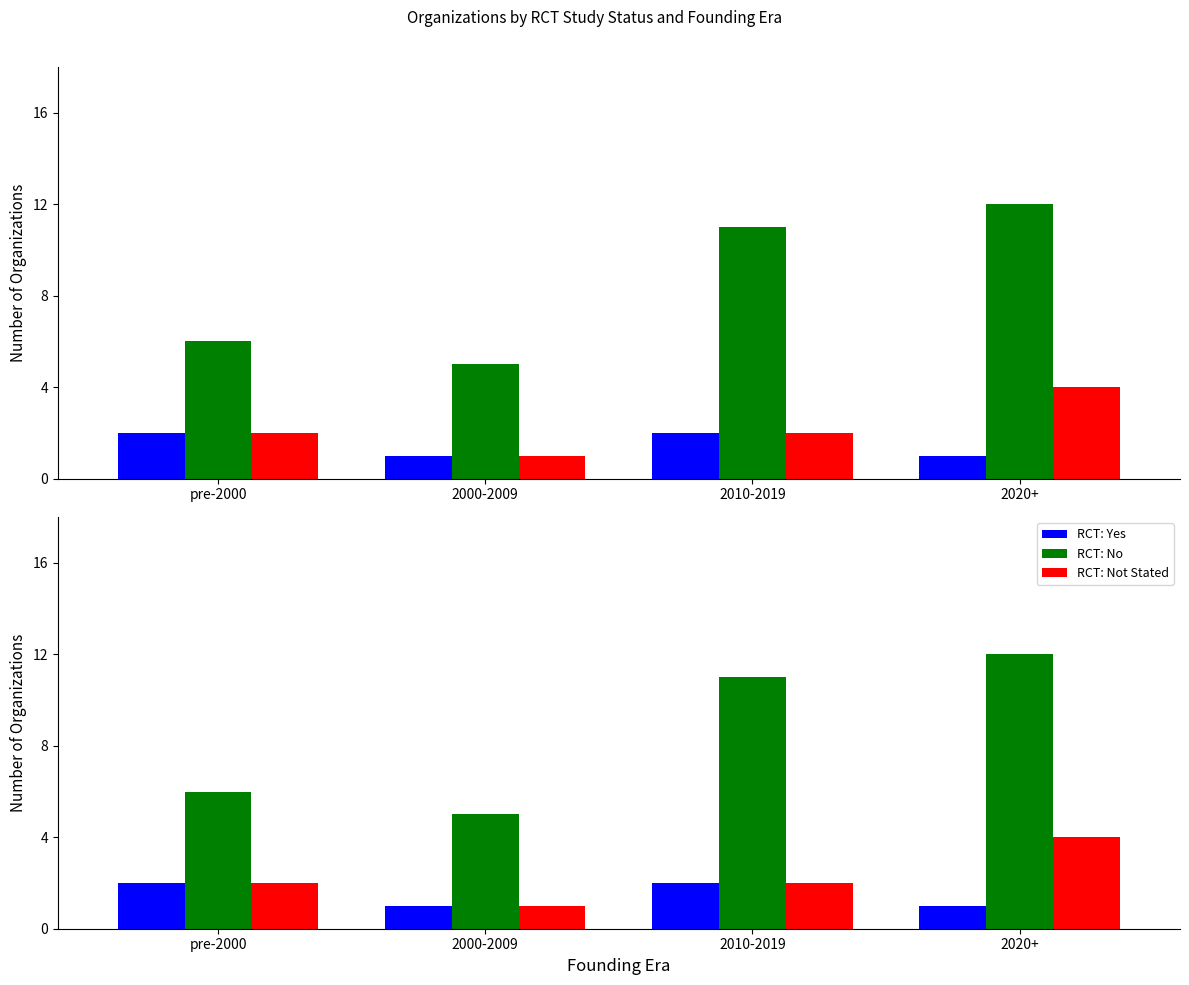

Reading left to right, transcribe all the data shown in this chart.

RCT: Yes: pre-2000=2	2000-2009=1	2010-2019=2	2020+=1
RCT: No: pre-2000=6	2000-2009=5	2010-2019=11	2020+=12
RCT: Not Stated: pre-2000=2	2000-2009=1	2010-2019=2	2020+=4